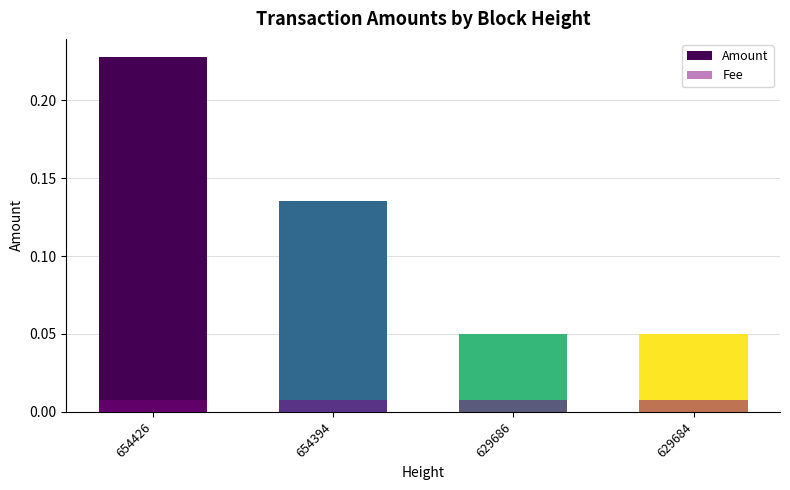

Rank the series by their maximum value, from highest to lowest.

Amount, Fee